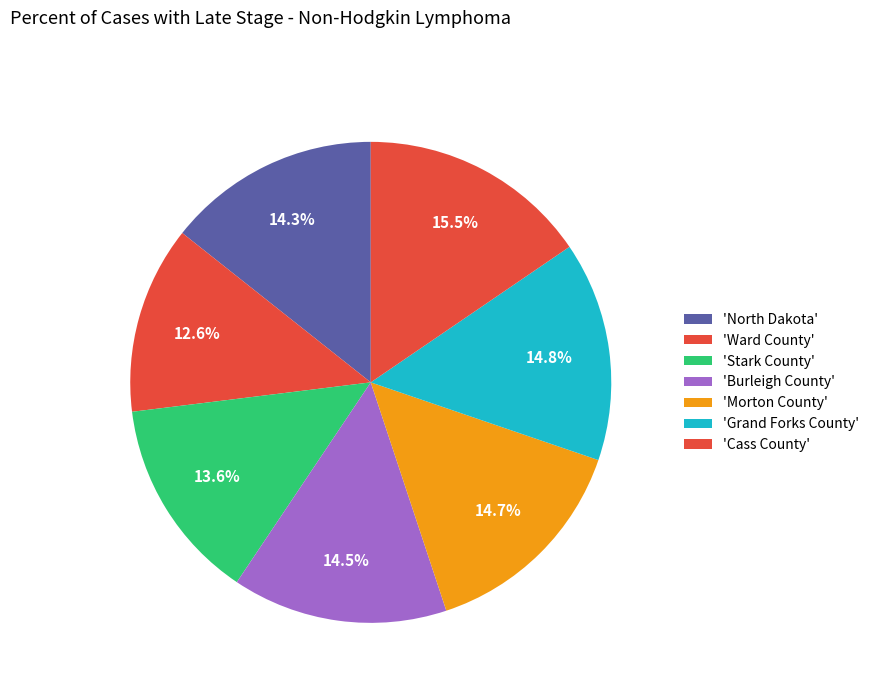

How many slices are in this pie chart?

7